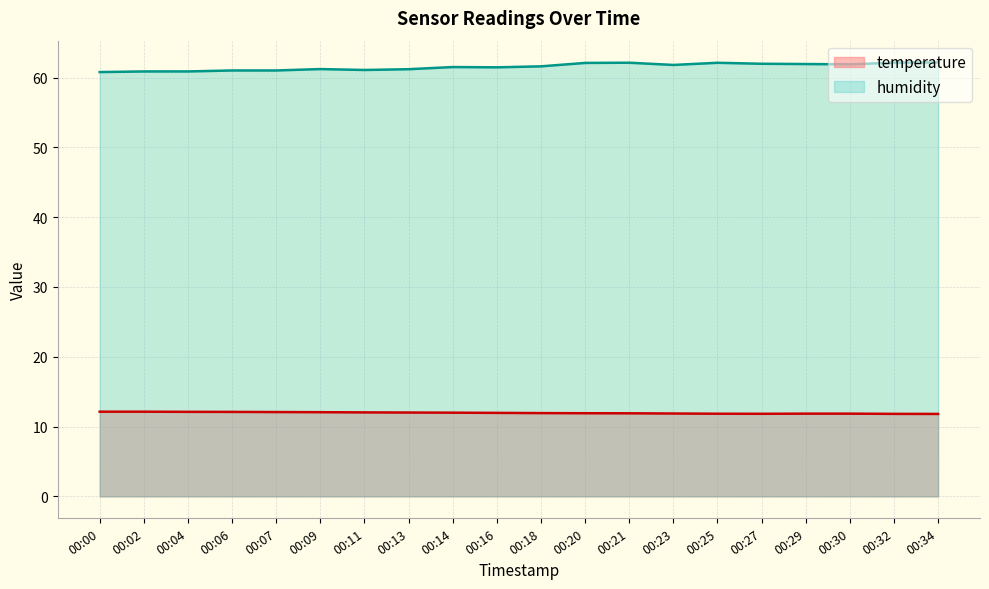

At how many categories does at least one series exceed 50?

20